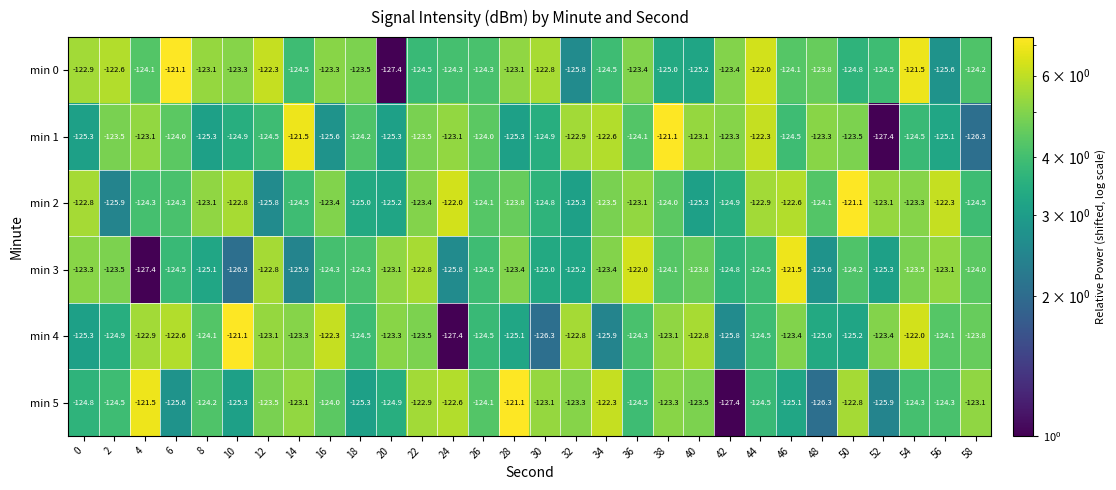

What is the maximum value shown in the chart?

-121.1